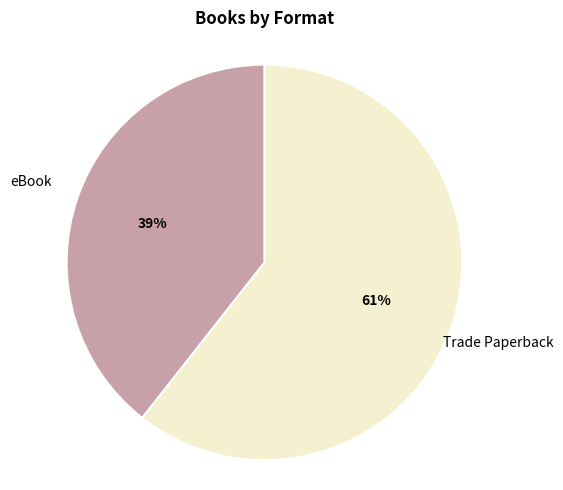

Is it true that Trade Paperback is 49% of the pie?

False